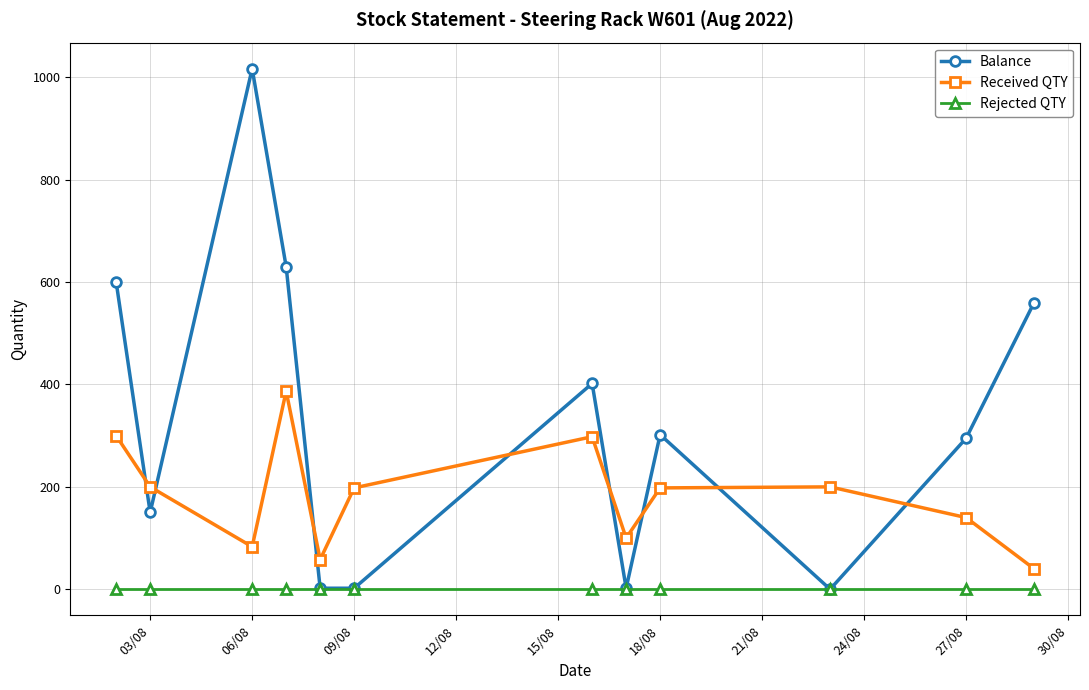

What are all the series names shown in the legend?

Balance, Received QTY, Rejected QTY